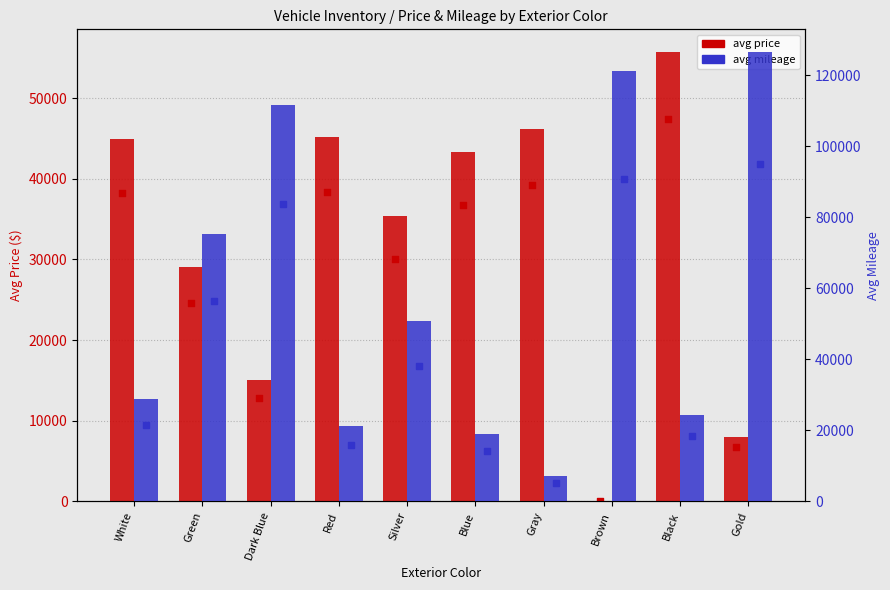

What is the total value across all series at Gray?

53173.0